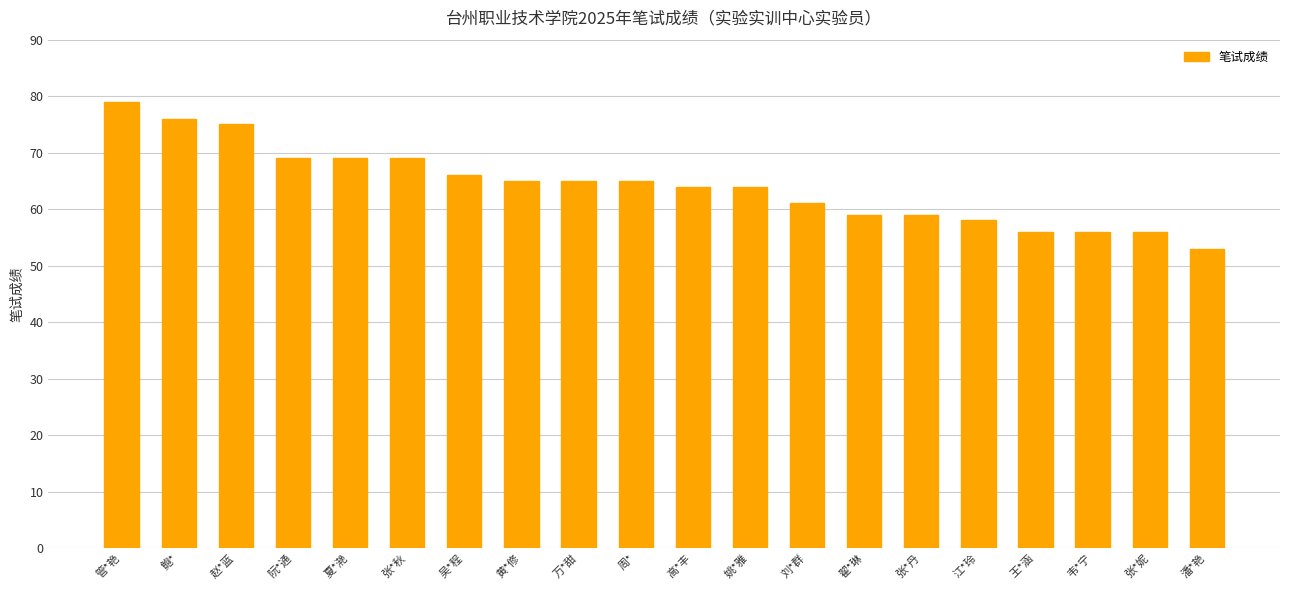

Reading left to right, list all the values displayed in this chart.

79	76	75	69	69	69	66	65	65	65	64	64	61	59	59	58	56	56	56	53